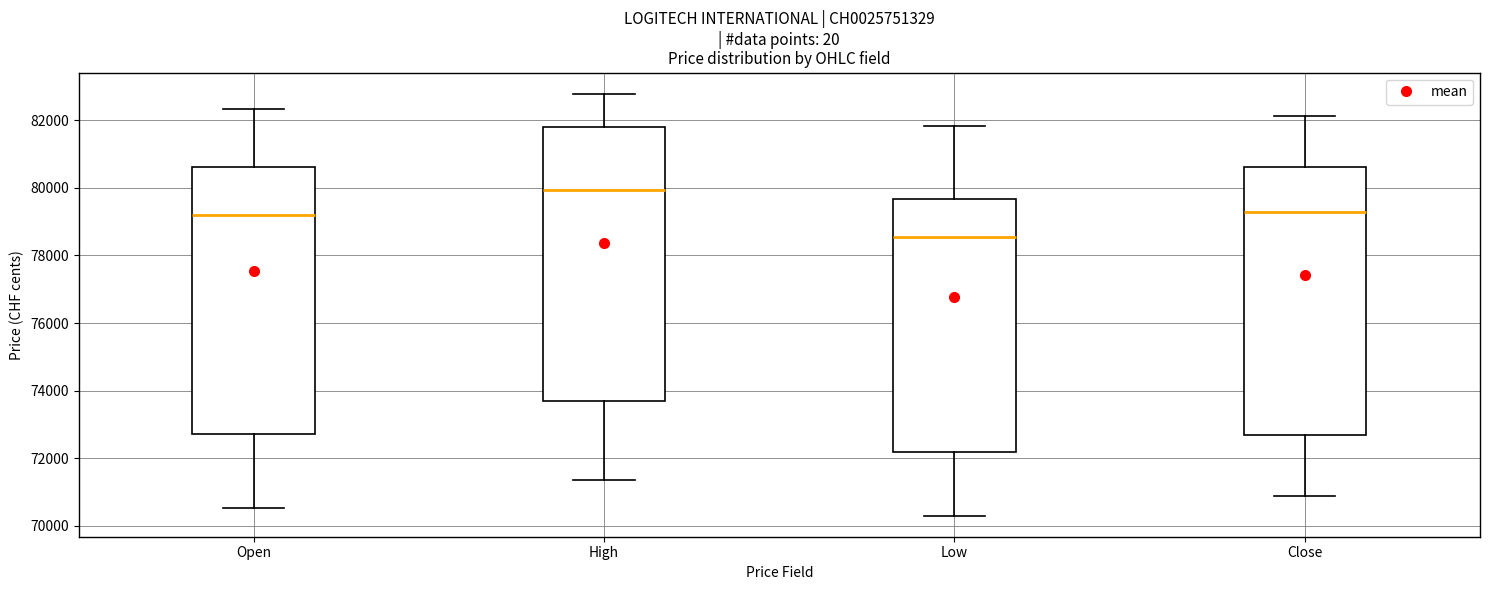

Which box's median line is the lowest?

Low